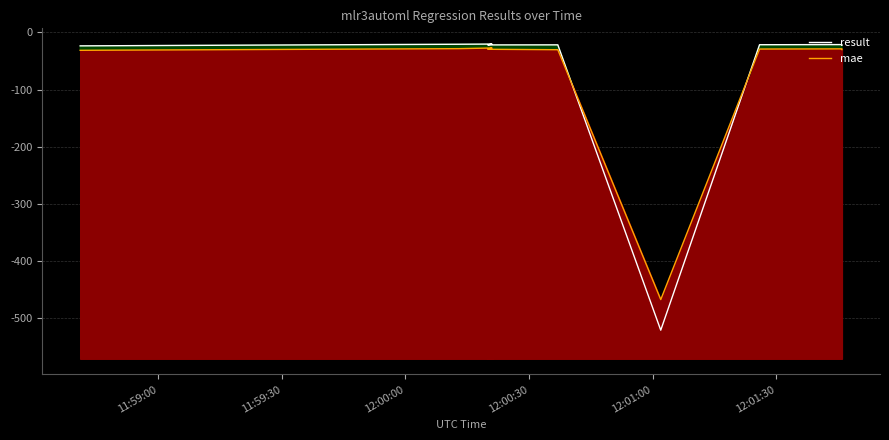

True or false: result has more than 0 points higher than both neighbors.

True